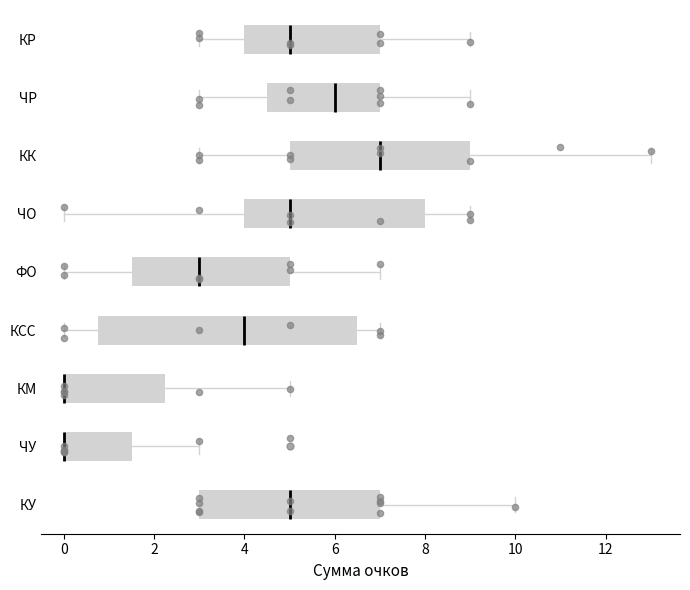

Which box is the widest, from its left edge to its right edge?

КСС